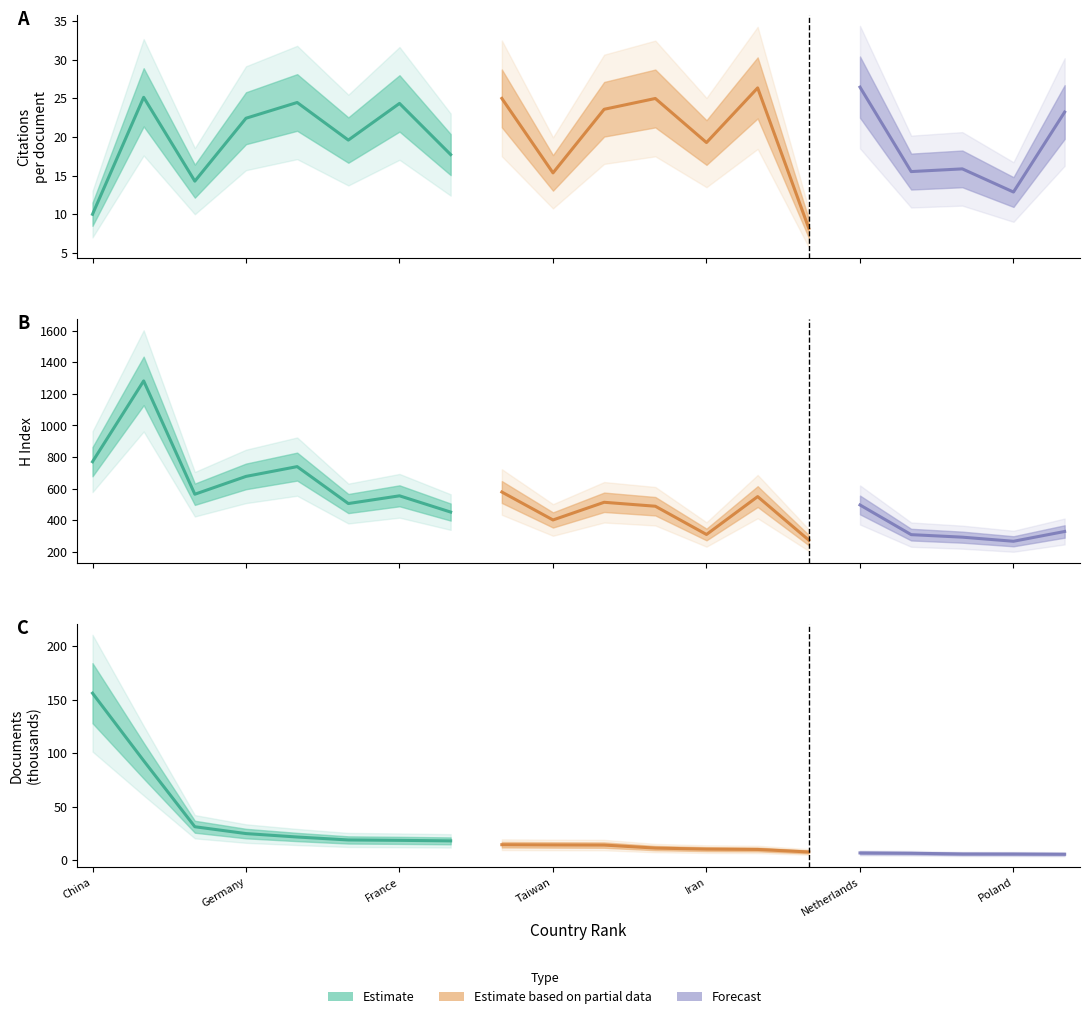

Where is H index nearest to the value 774?

1